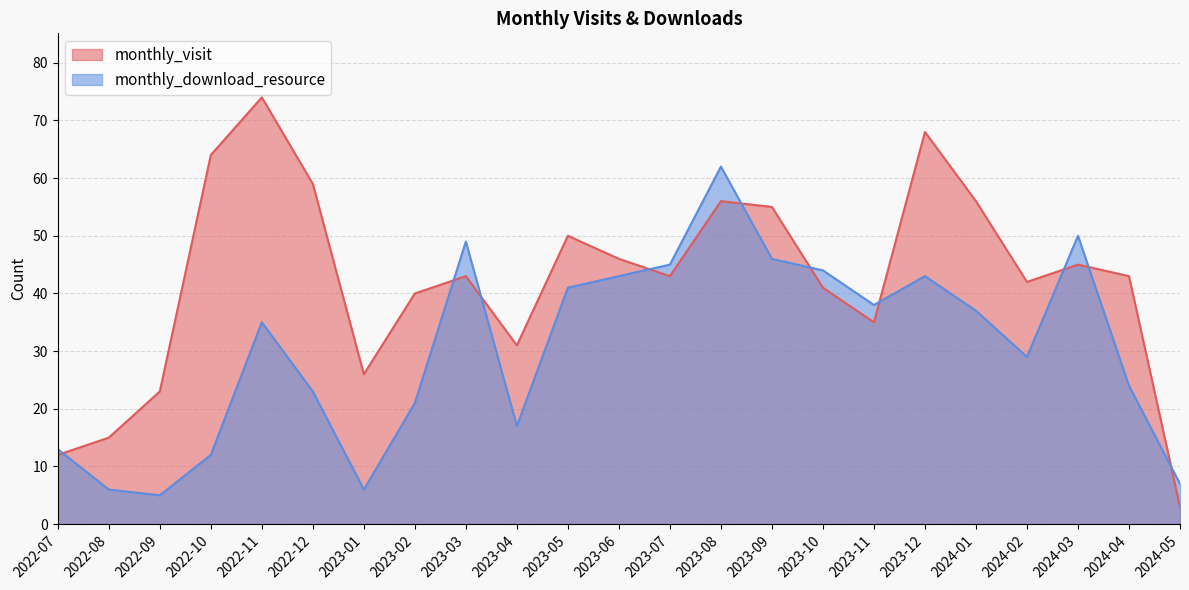

How many intersections are there between monthly_download_resource and monthly_visit?

10